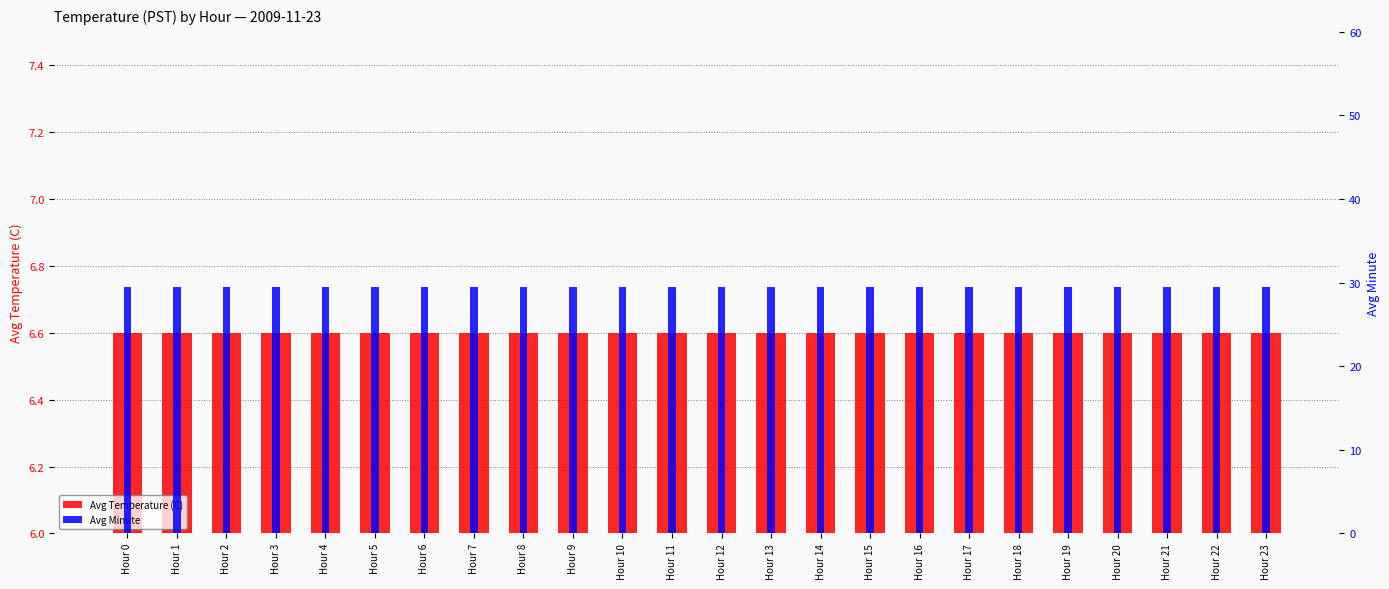

The Avg Minute series shows 29.5 at Hour 16. True or false?

True